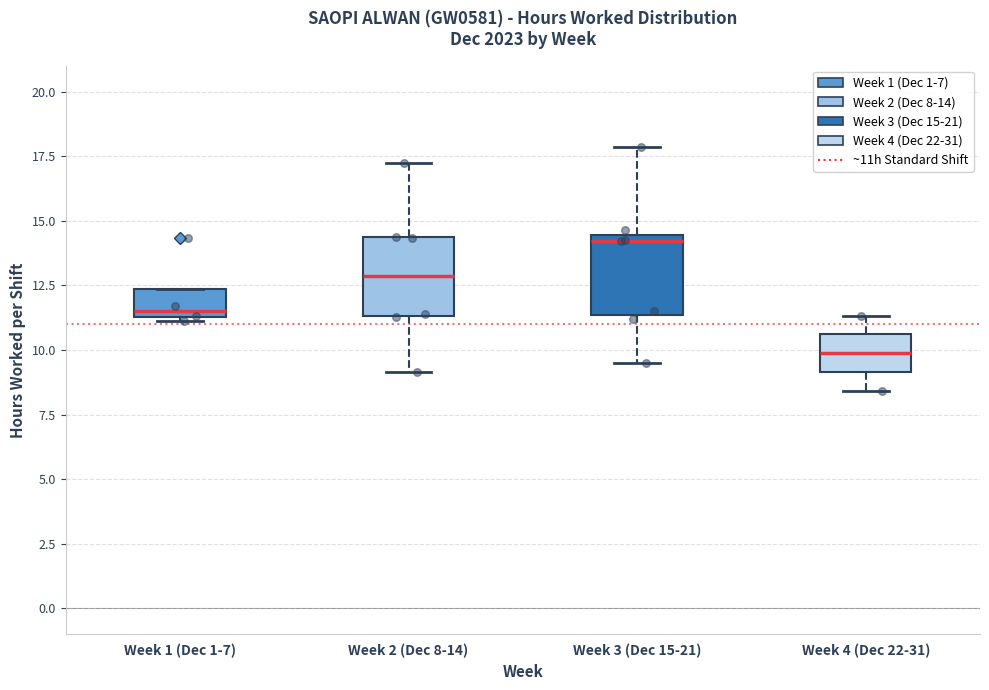

Reading left to right, transcribe this box plot: for each box, give where its median line is, the range the box spans, and where its two whiskers end, as read against the y-axis. The values are not printed on the chart, so give them approximately, as read against the axis.

Week 1 (Dec 1-7): median 11.5 (just above the box's lower edge), box 11.5 to 12.5, whiskers 11.0 to 12.5
Week 2 (Dec 8-14): median 13.0, box 11.5 to 14.5, whiskers 9.0 to 17.5
Week 3 (Dec 15-21): median 14.0, box 11.5 to 14.5, whiskers 9.5 to 18.0
Week 4 (Dec 22-31): median 10.0, box 9.0 to 10.5, whiskers 8.5 to 11.5